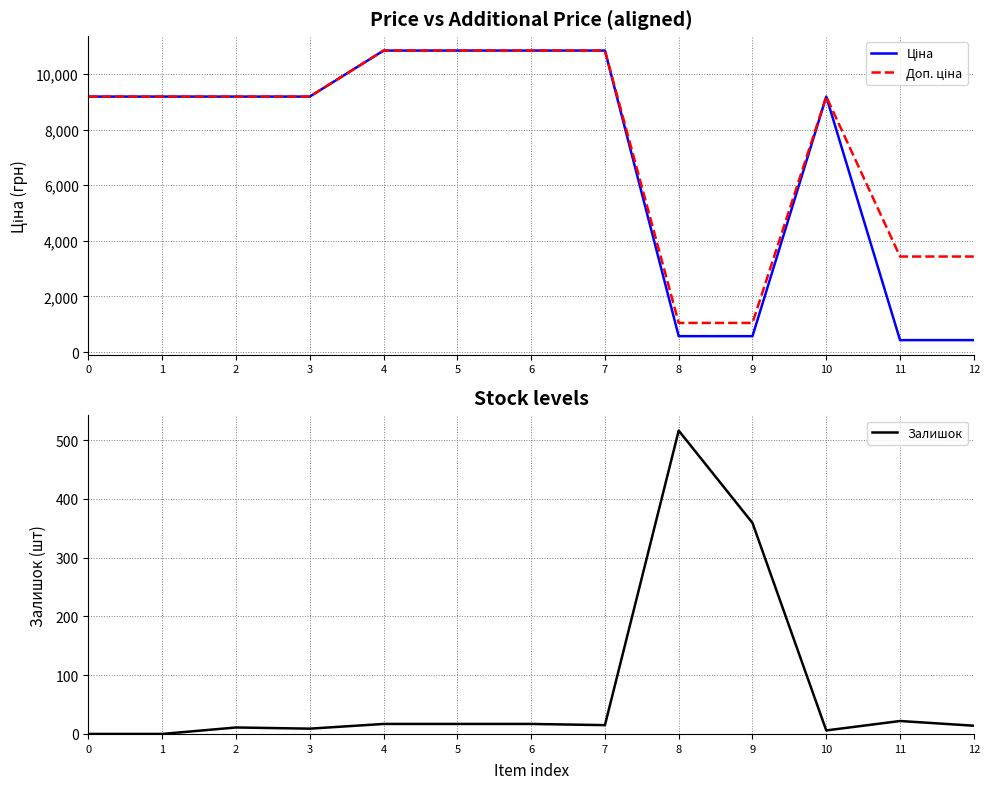

What is the average value of the Доп. ціна series?

7557.8